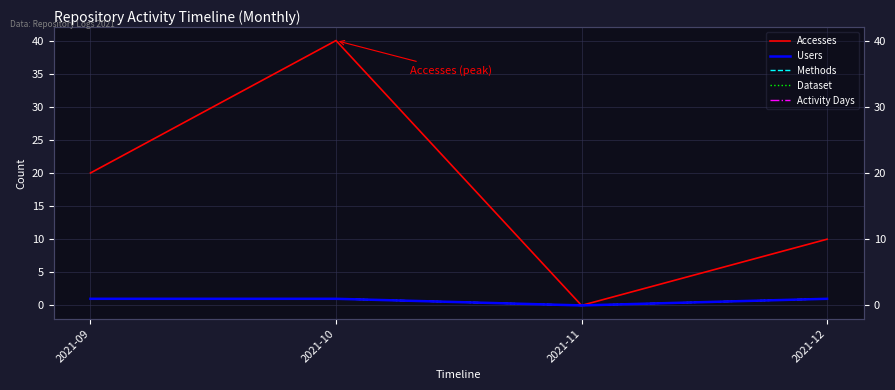

Is it true that Methods equals 1 at 2021-10?

True